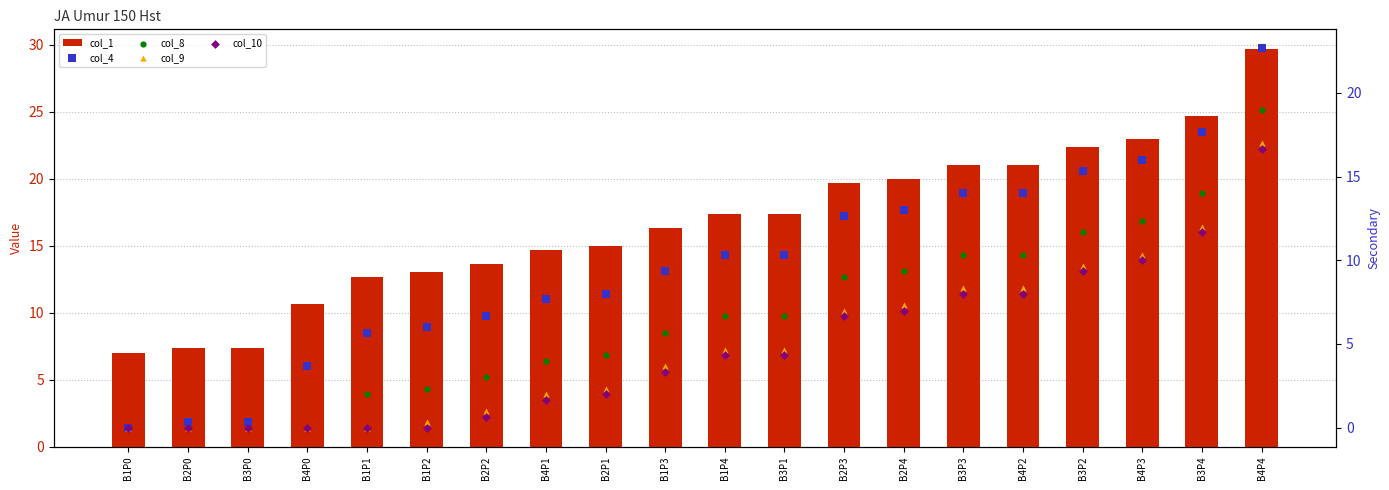

Which series reaches the maximum Y coordinate?

col_1